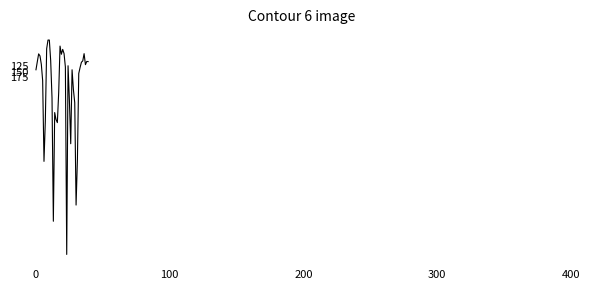

Reading left to right, extract all data points from this chart.

142320.0	108000.0	74400.0	83040.0	118800.0	188362.2	533520.0	361240.0	52320.0	15440.0	15440.0	102630.9	262240.0	789254.4	325026.9	354880.0	368005.7	238829.6	41192.0	76140.0	55388.0	73108.0	130560.0	930869.5	125175.0	272400.0	458182.4	142361.6	226850.0	282960.0	720099.3	525096.0	158248.0	132600.0	110190.0	104473.6	73520.0	120473.7	106904.0	107388.0